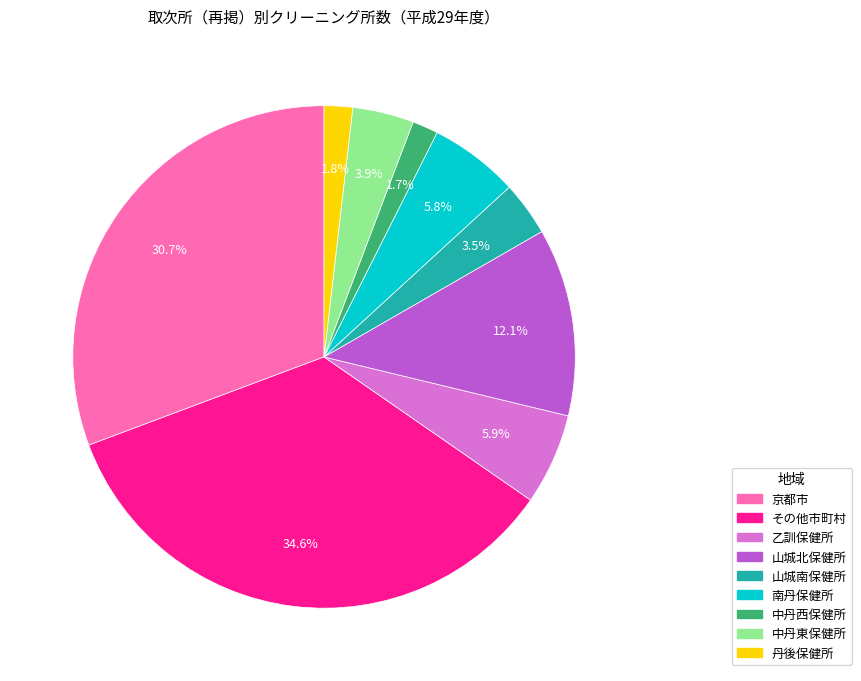

Which category has the biggest portion of the pie?

その他市町村